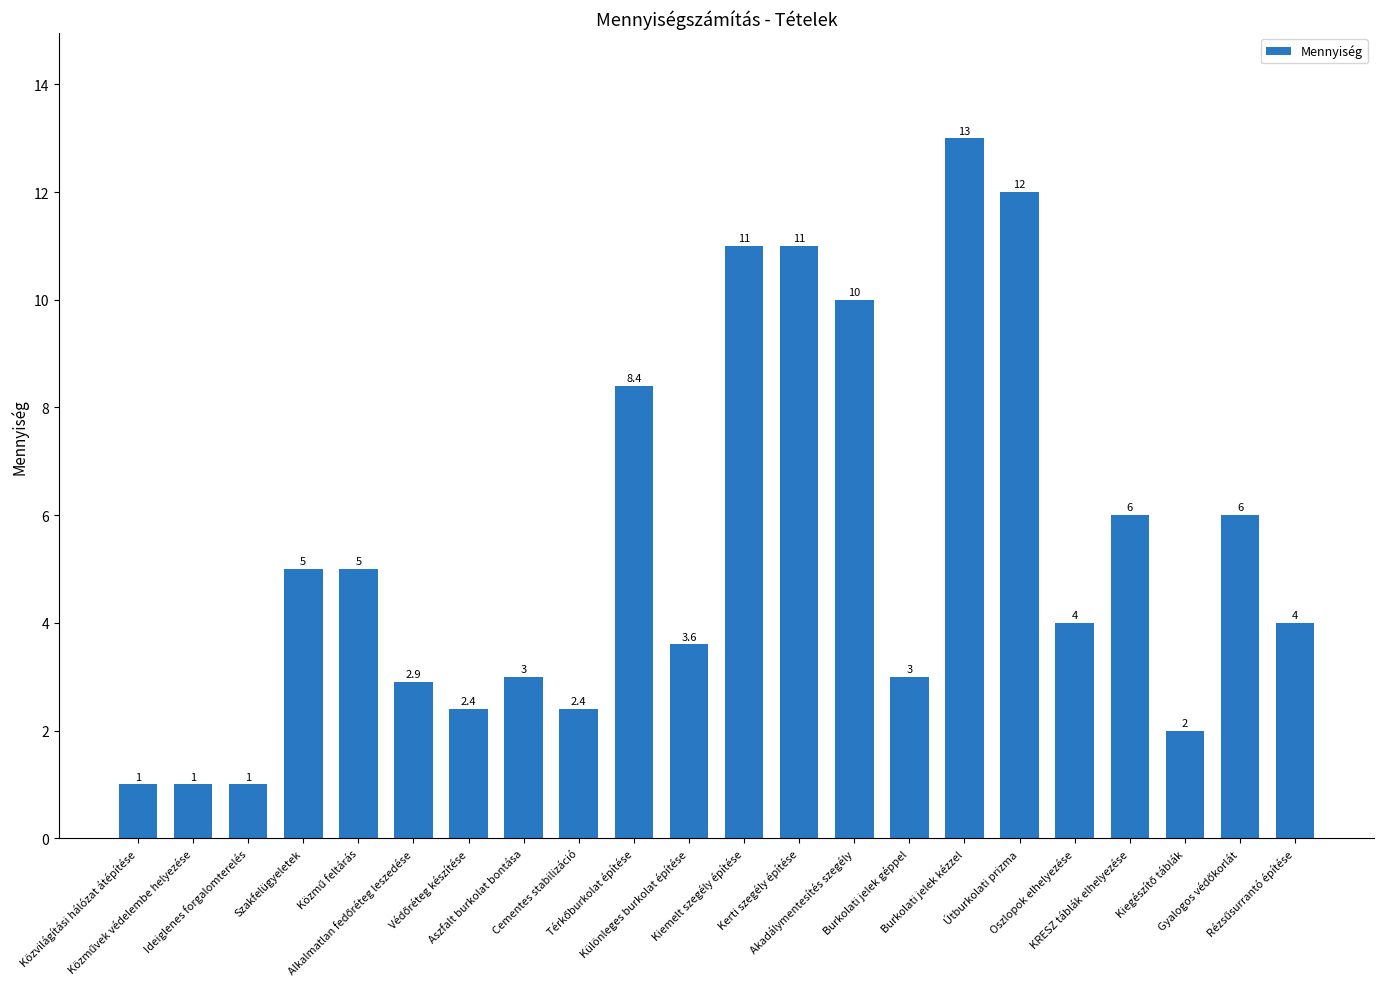

What is the value of the 19th bar from the left?

6.0